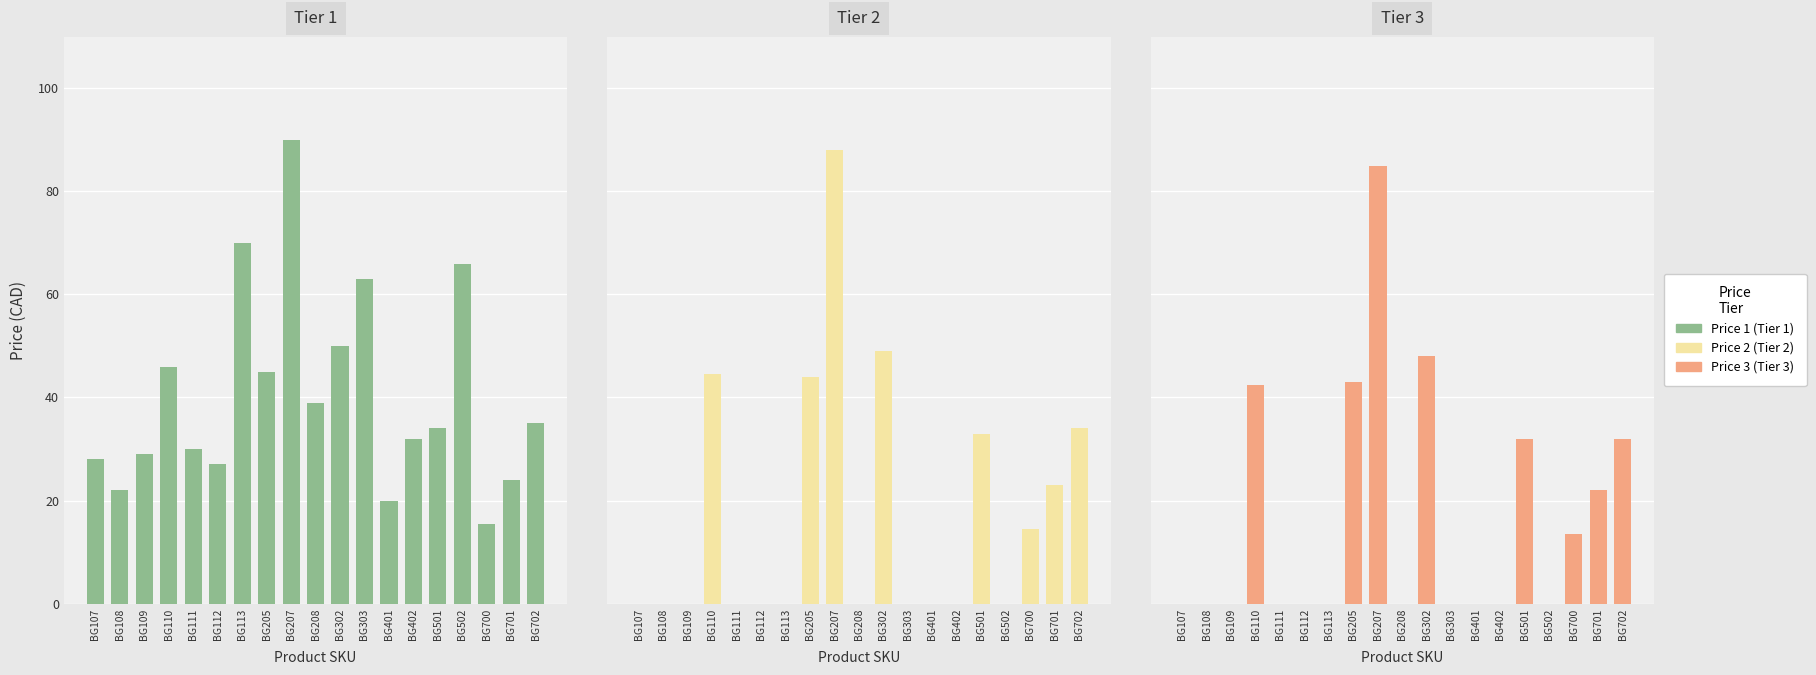

How many groups of bars are there?

19